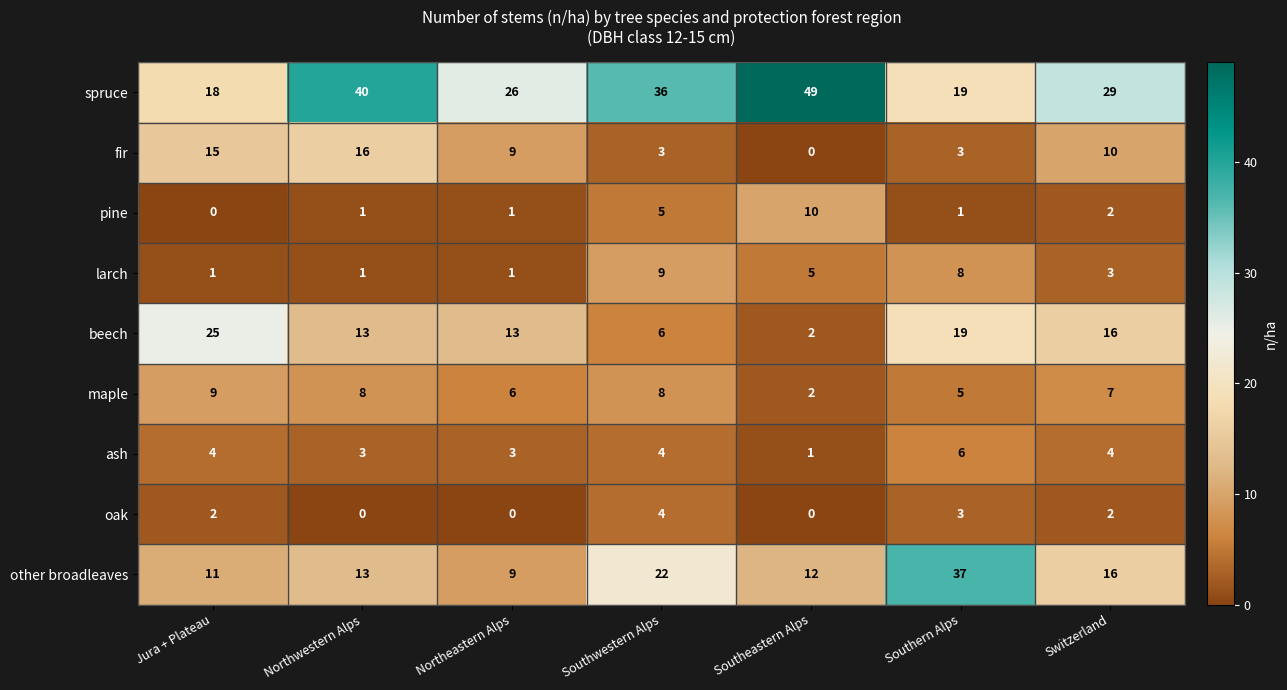

What is the difference between the maximum and minimum values in the other broadleaves series?

28